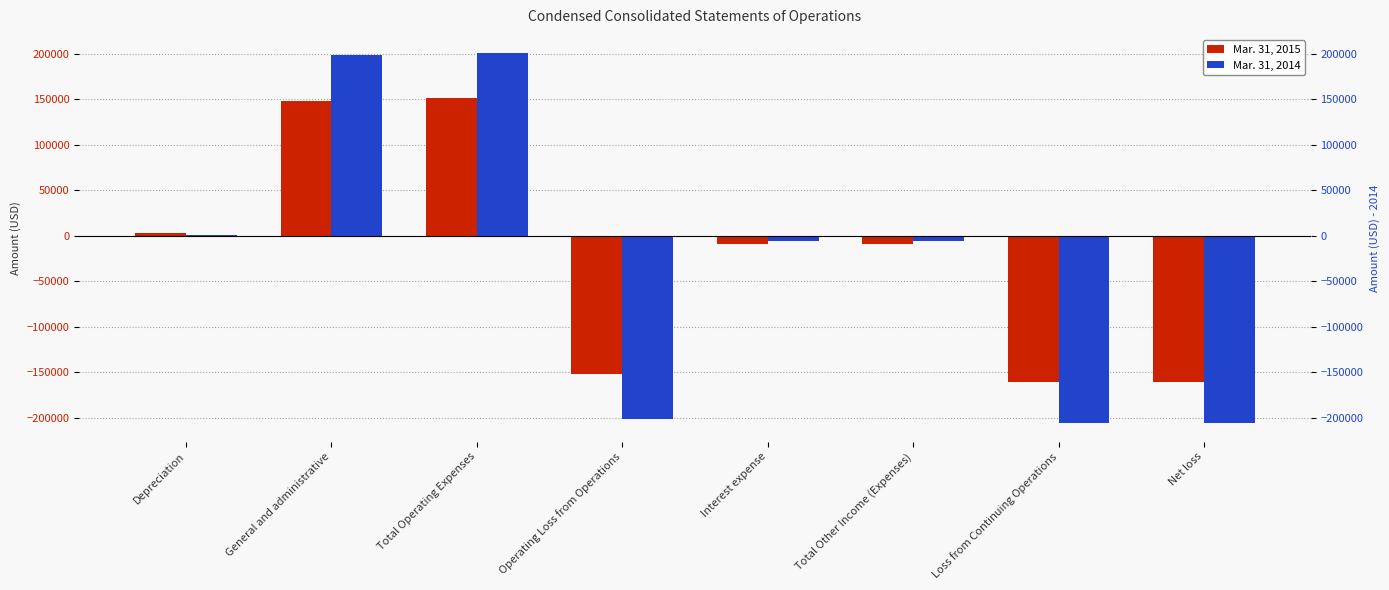

What is the spread (max minus min) of values at Depreciation?

1370